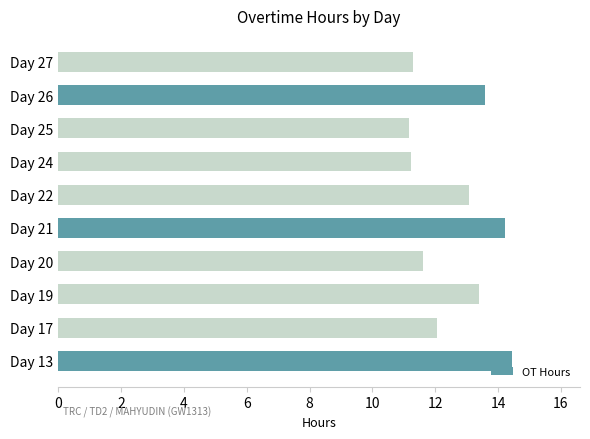

What is the difference between the second highest and second lowest values?

3.0